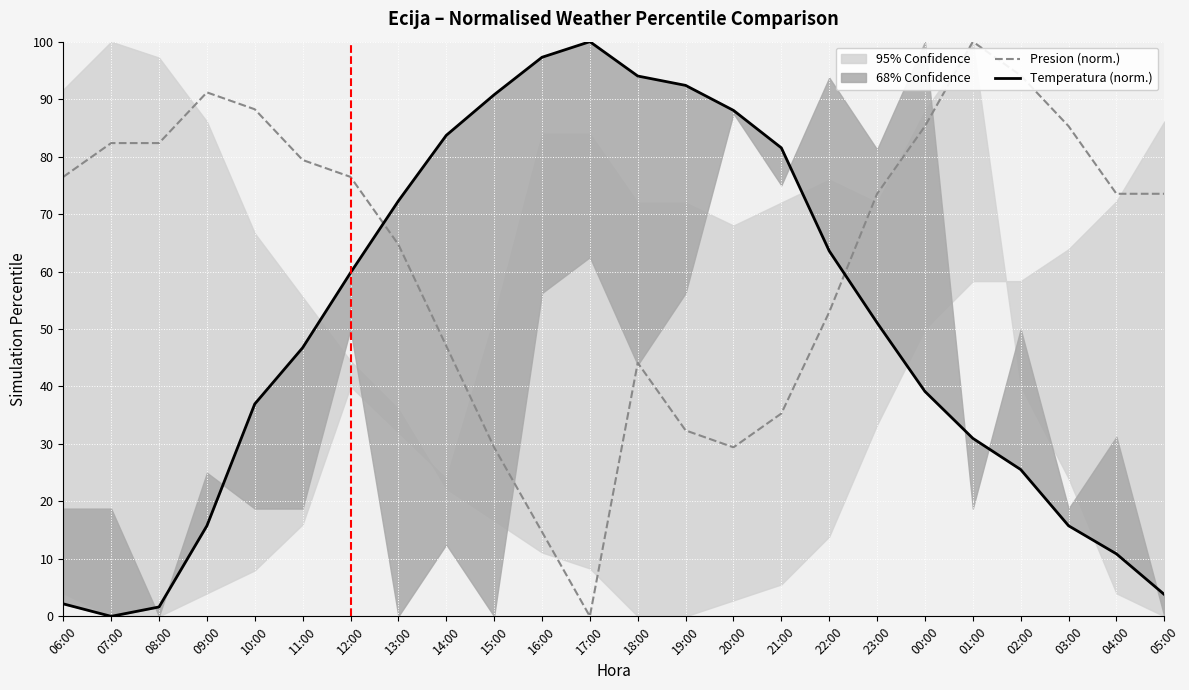

Reading left to right, transcribe all the data shown in this chart.

Presion (norm.): 06:00=76.5	07:00=82.4	08:00=82.4	09:00=91.2	10:00=88.2	11:00=79.4	12:00=76.5	13:00=64.7	14:00=47.1	15:00=29.4	16:00=14.7	17:00=0.0	18:00=44.1	19:00=32.4	20:00=29.4	21:00=35.3	22:00=52.9	23:00=73.5	00:00=85.3	01:00=100.0	02:00=94.1	03:00=85.3	04:00=73.5	05:00=73.5
Temperatura (norm.): 06:00=2.2	07:00=0.0	08:00=1.6	09:00=15.8	10:00=37.0	11:00=46.7	12:00=59.8	13:00=72.3	14:00=83.7	15:00=90.8	16:00=97.3	17:00=100.0	18:00=94.0	19:00=92.4	20:00=88.0	21:00=81.5	22:00=63.6	23:00=51.1	00:00=39.1	01:00=31.0	02:00=25.5	03:00=15.8	04:00=10.9	05:00=3.8